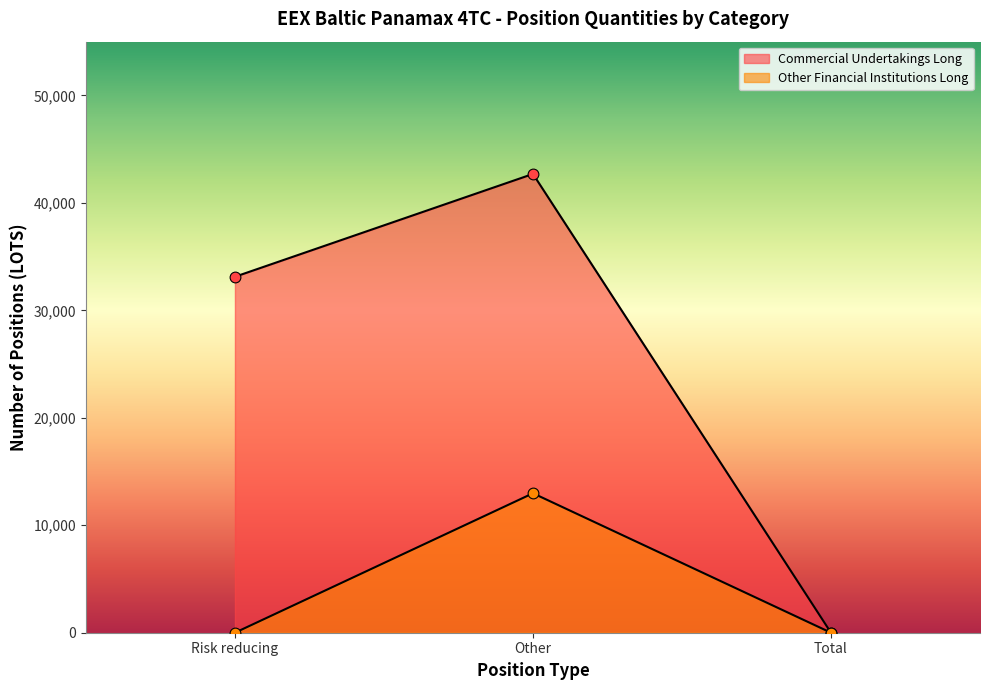

Which series has the largest Y range (max minus min)?

Commercial Undertakings Long